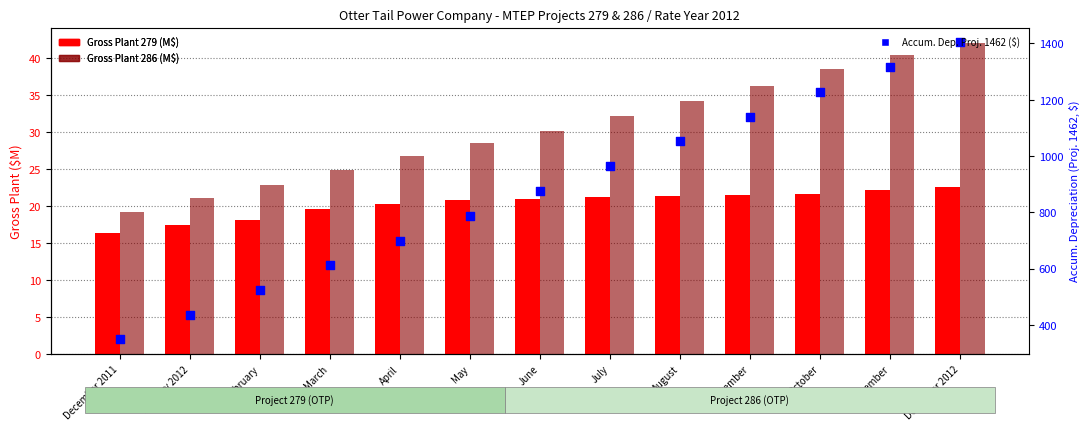

Which series has the widest spread of Y values?

Accum. Depreciation Project 1462